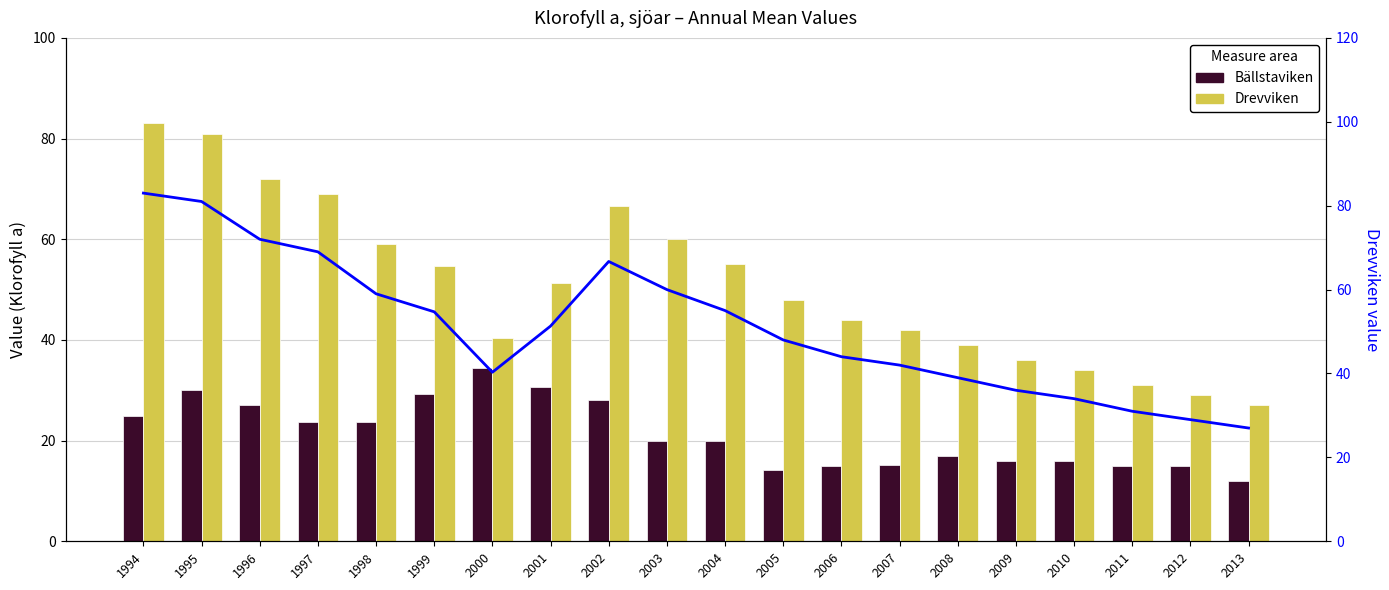

Which series has the largest total across all categories?

Drevviken